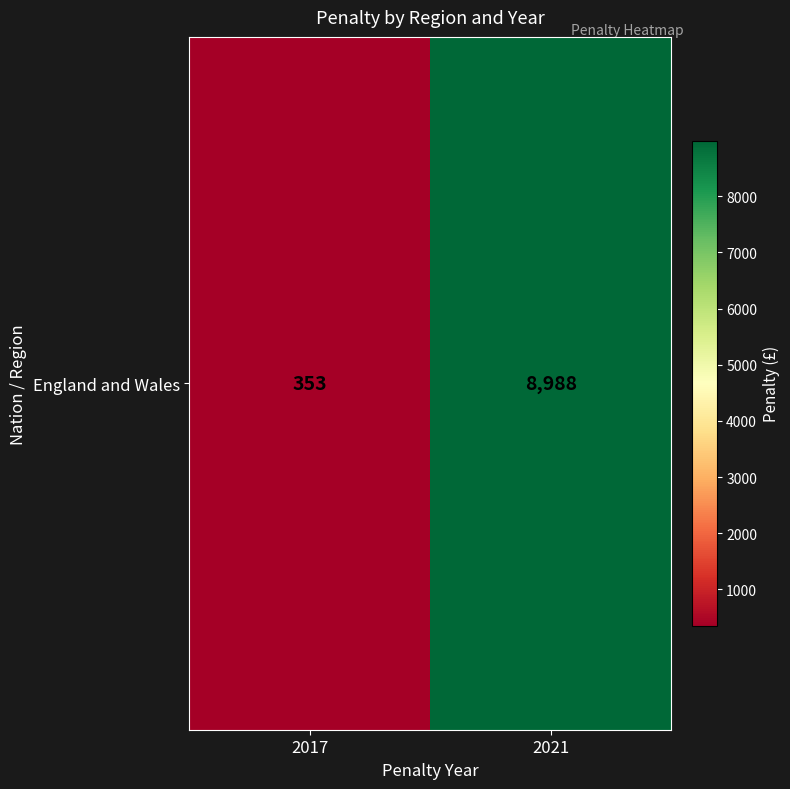

List the labels in order of value, largest first.

2021, 2017